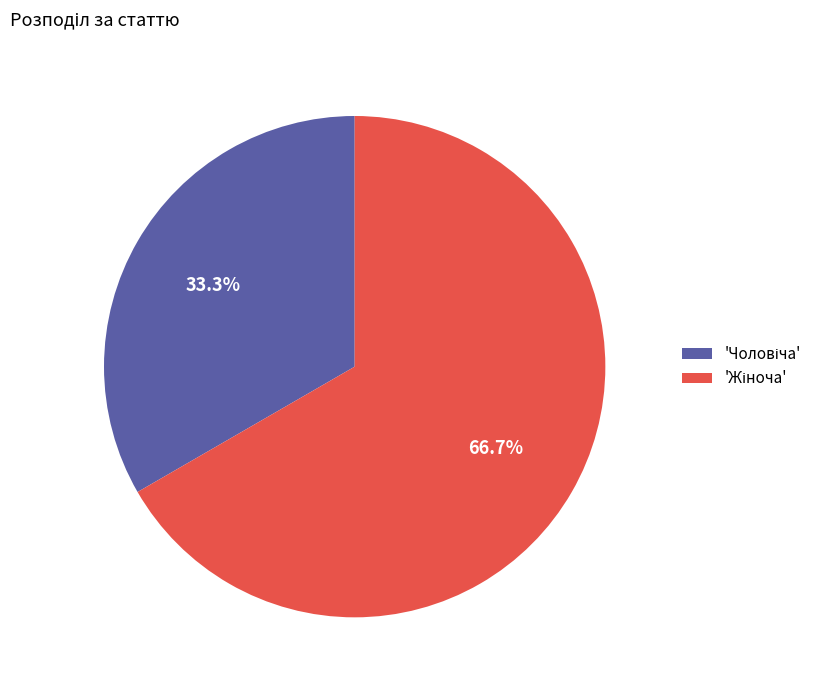

Is there any slice that represents more than half of the pie?

Yes